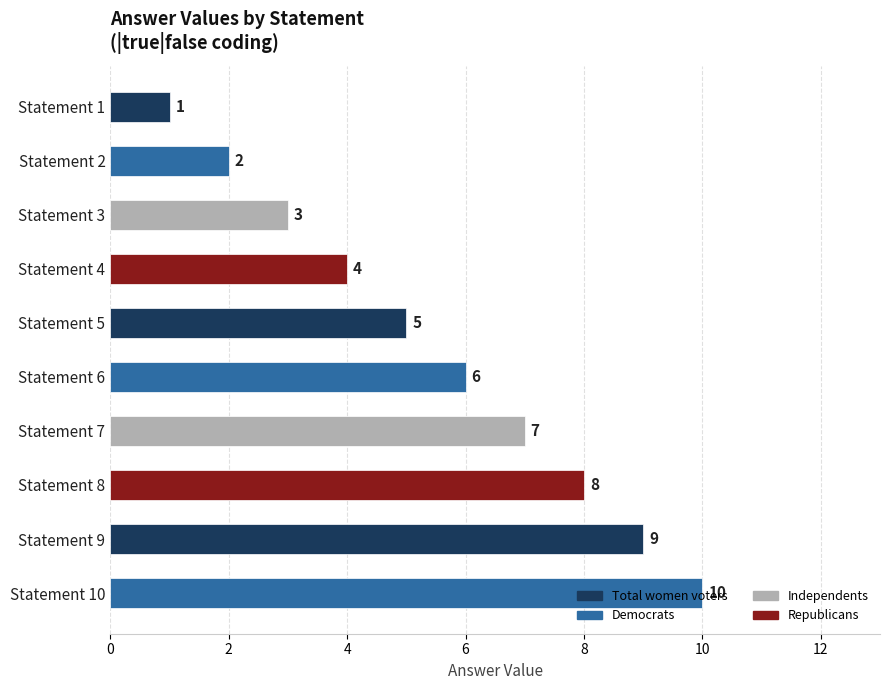

What is the value of the 1st bar from the top?

1